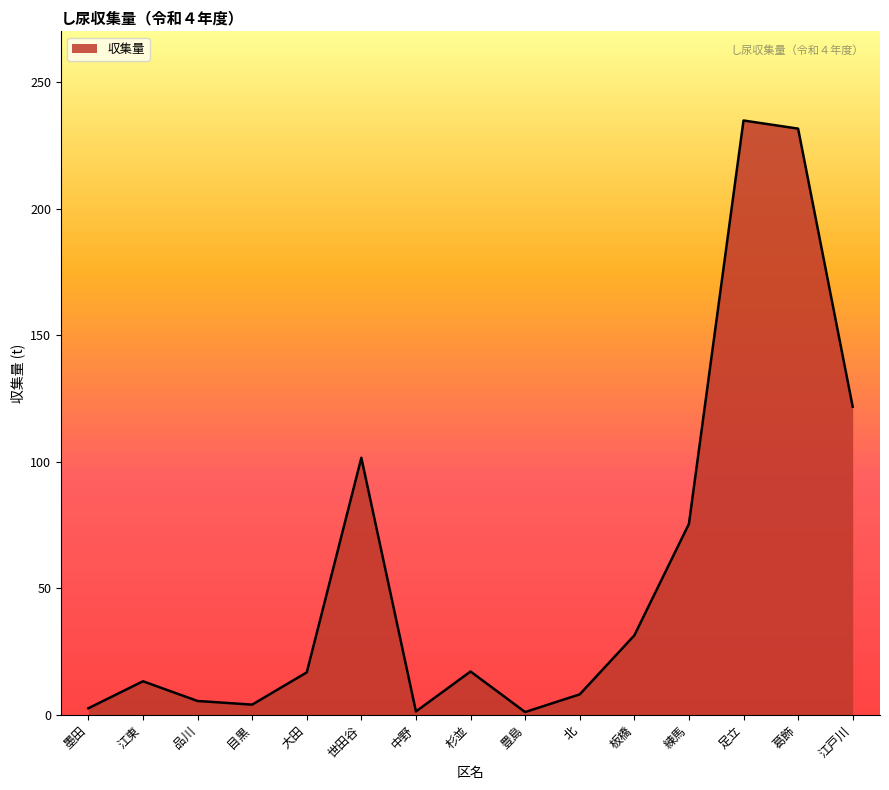

The value at 豊島 is 1.2. True or false?

True